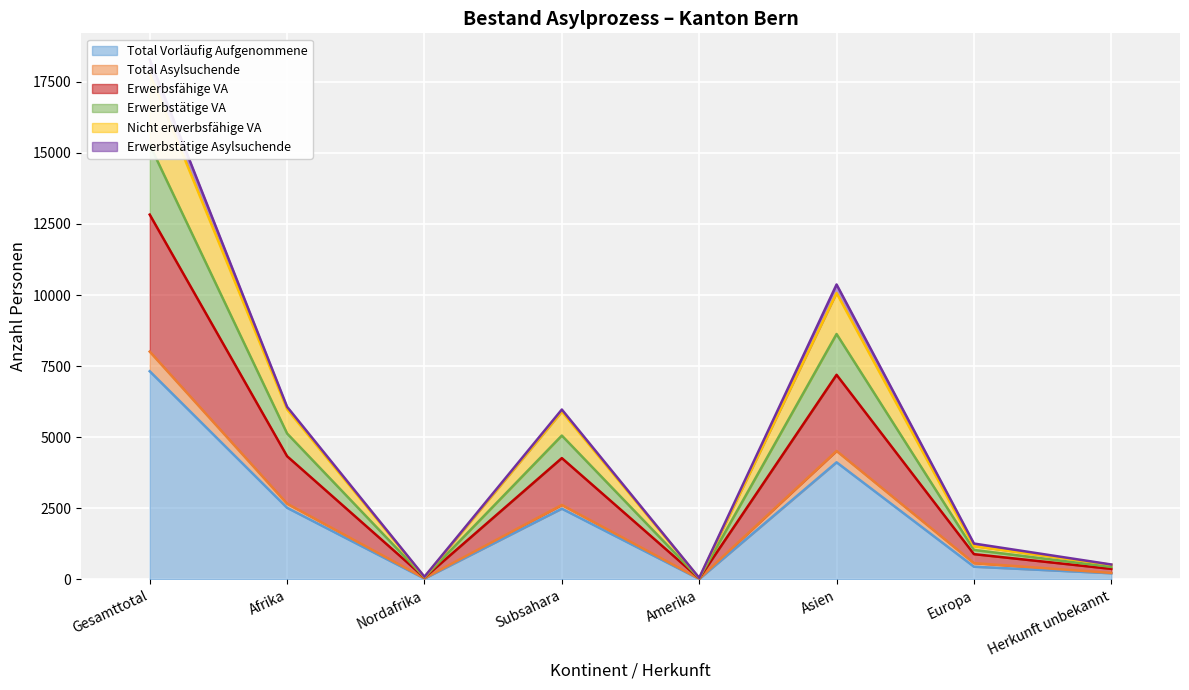

True or false: Total Vorläufig Aufgenommene has a value of 3677 at Subsahara.

False